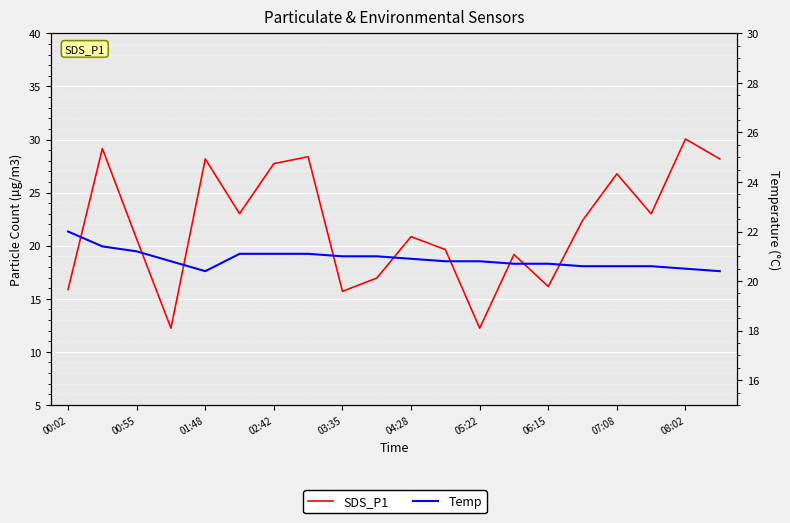

Rank the series by their maximum value, from lowest to highest.

Temp, SDS_P1